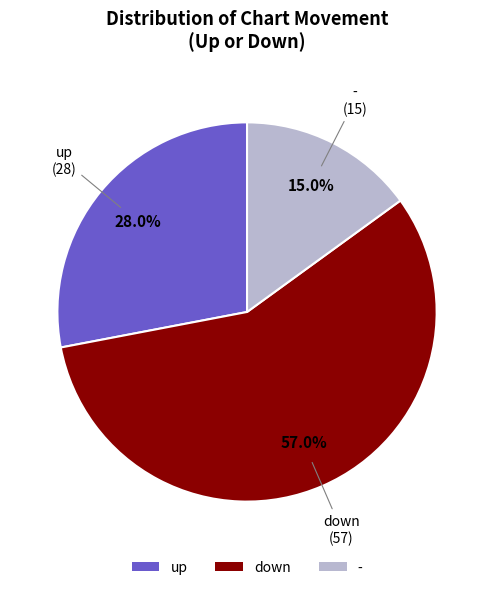

To the nearest percent, what percentage of the pie is up?

28%